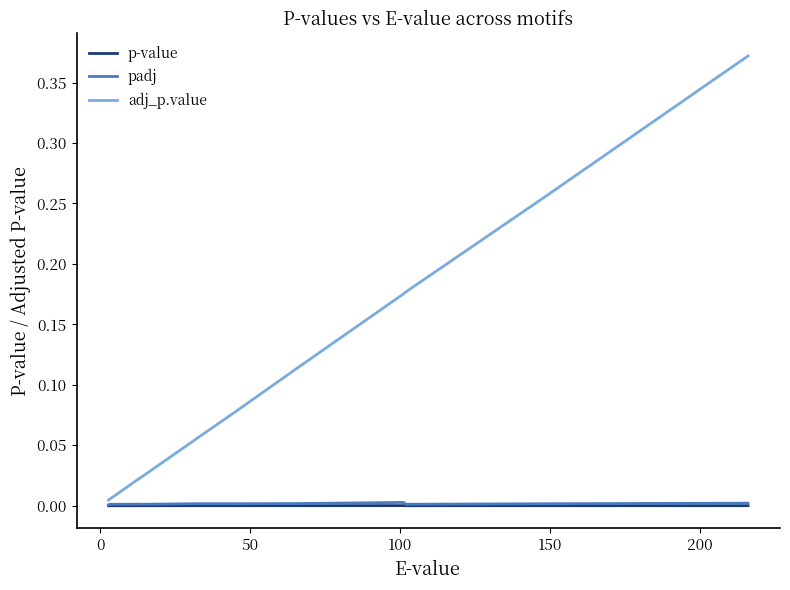

Which series has the widest spread of values?

adj_p.value